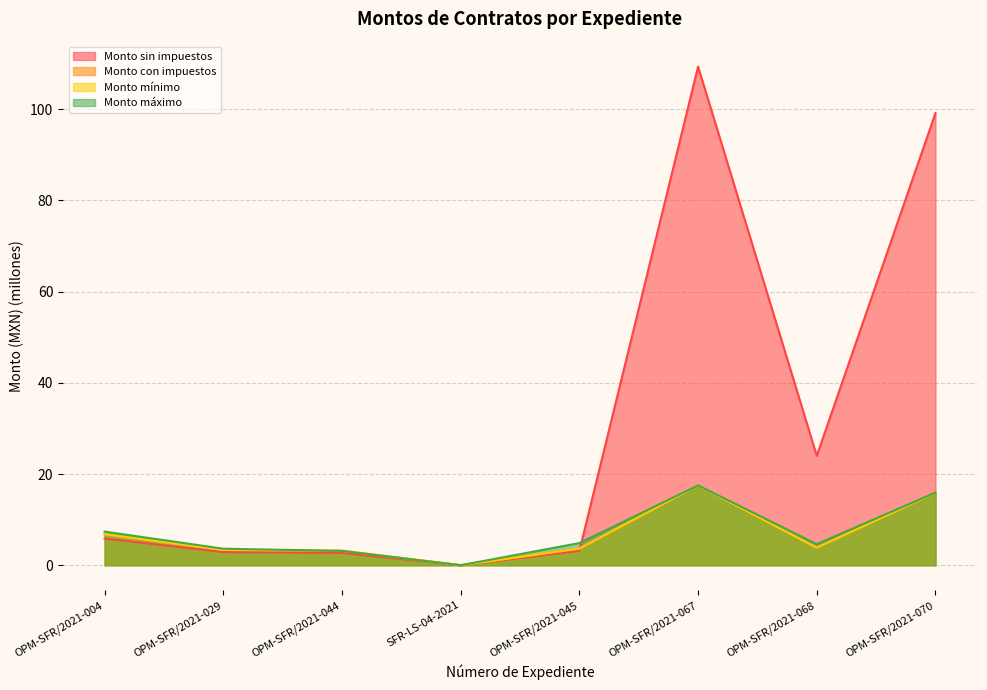

Which category has the highest value in the Monto con impuestos series?

OPM-SFR/2021-067